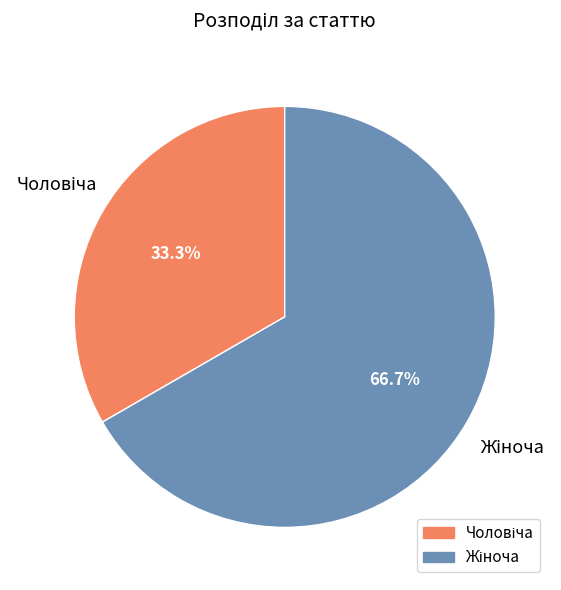

Is there a majority slice in this chart?

Yes